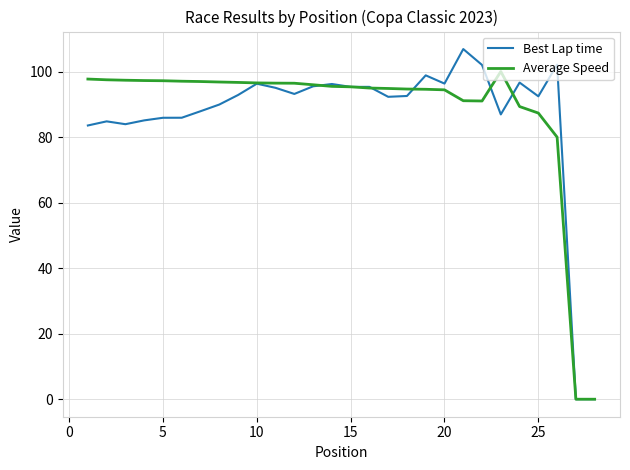

Which series has the widest spread of values?

Best Lap time